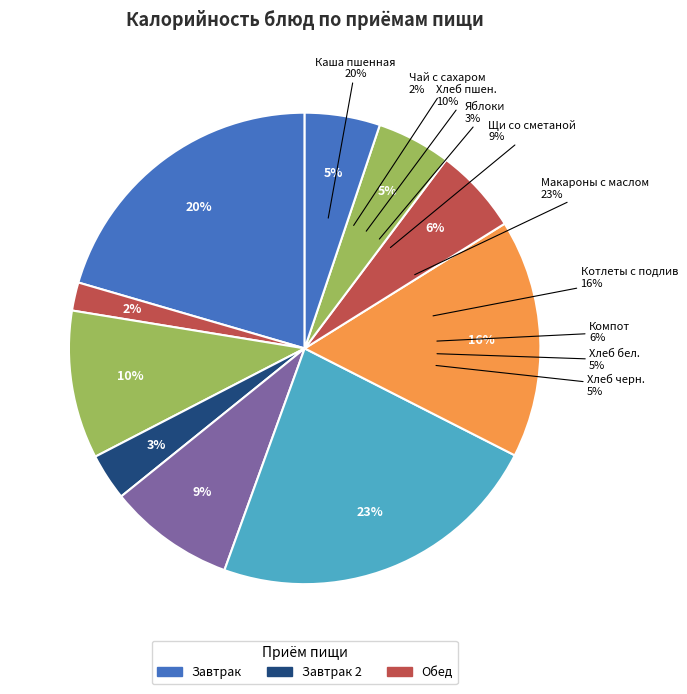

Count the number of slices in the pie.

10